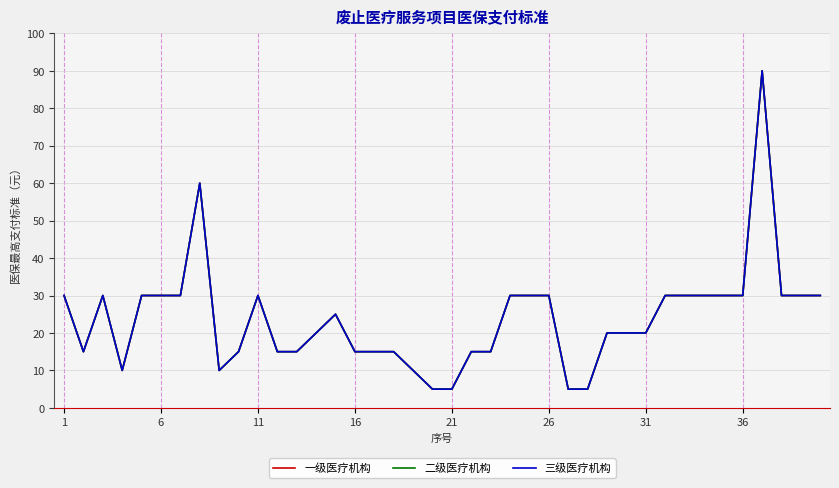

Does the chart display data point markers on the line(s)?

No